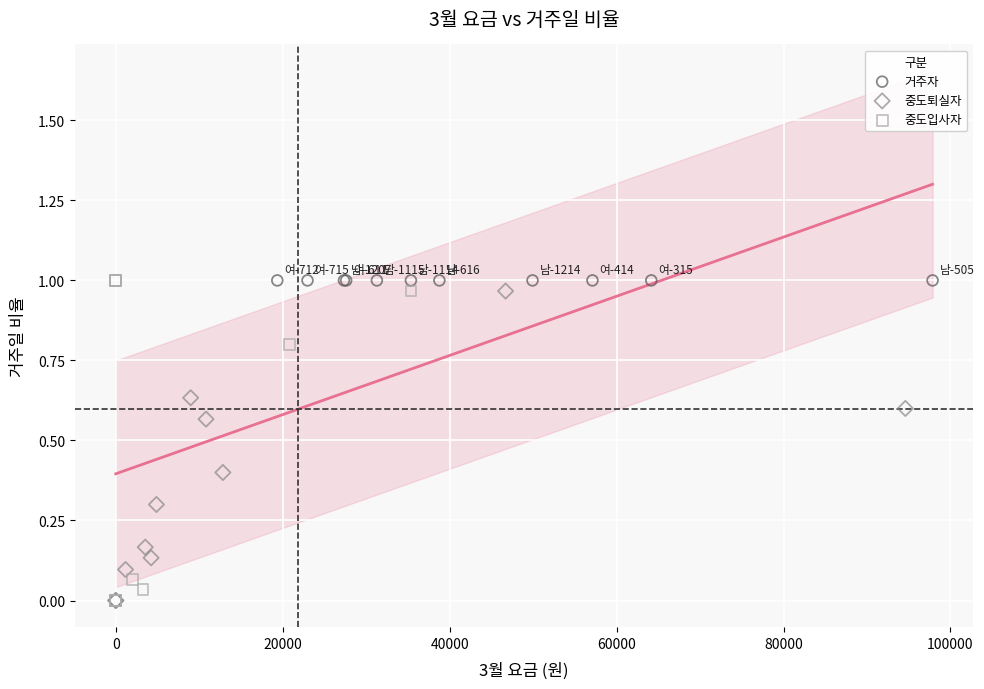

What are all the series names shown in the legend?

거주자, 중도퇴실자, 중도입사자